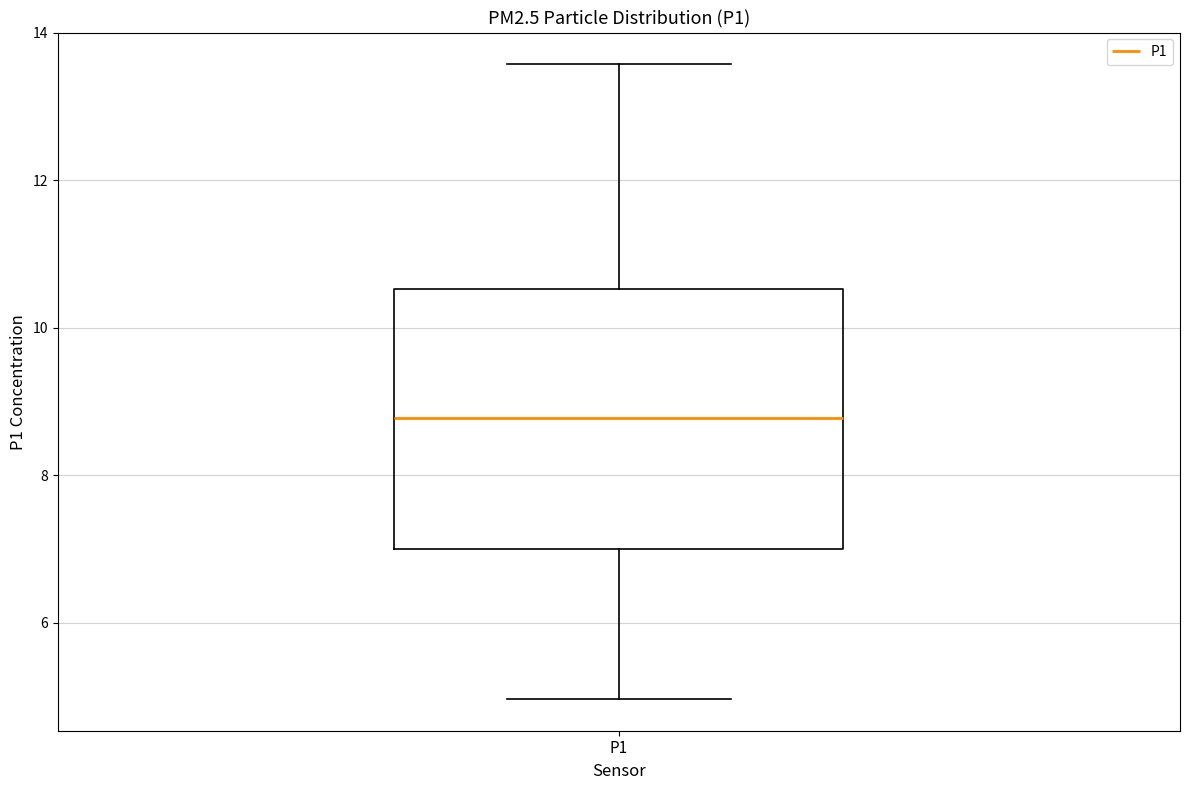

Read this box plot against the y-axis: the position of the median line, the range covered by the box, and the ends of both whiskers. The values are not printed on the chart, so give them approximately, as read against the axis.

median 8.8, box 7.0 to 10.6, whiskers 5.0 to 13.6